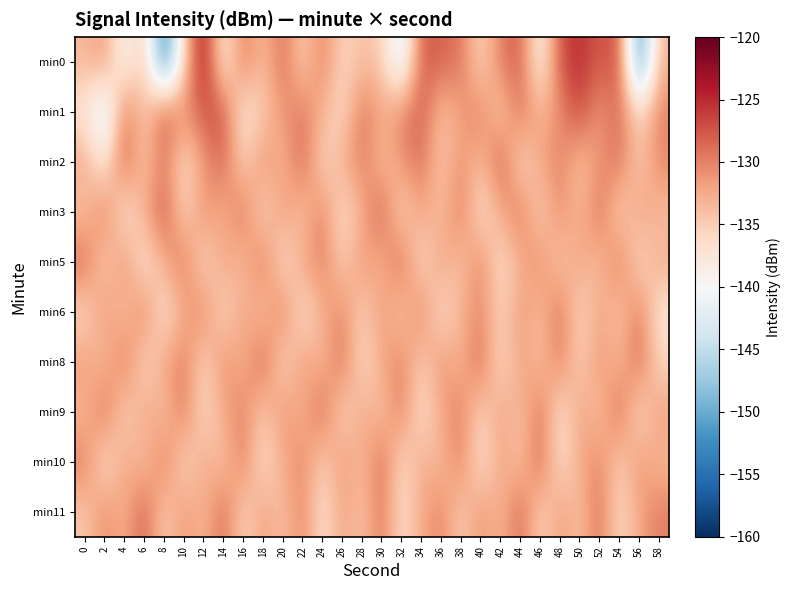

Which series has the largest range (max minus min)?

min0